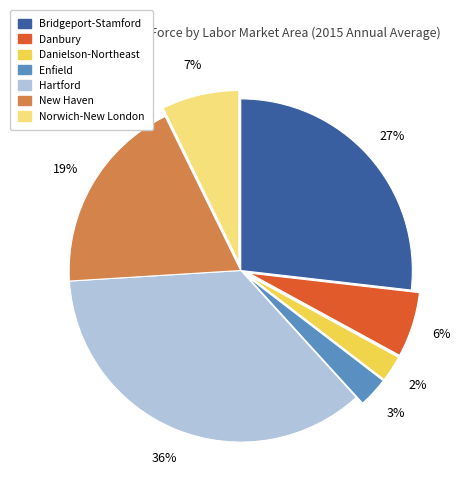

To the nearest percent, what is the average slice percentage?

14%